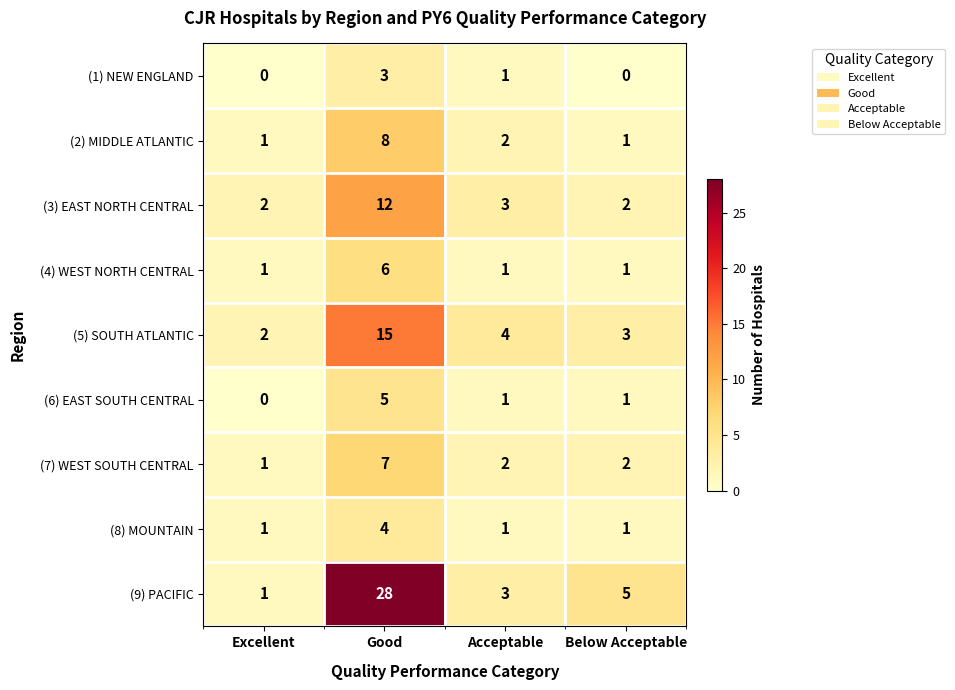

Count the number of categories in the chart.

4